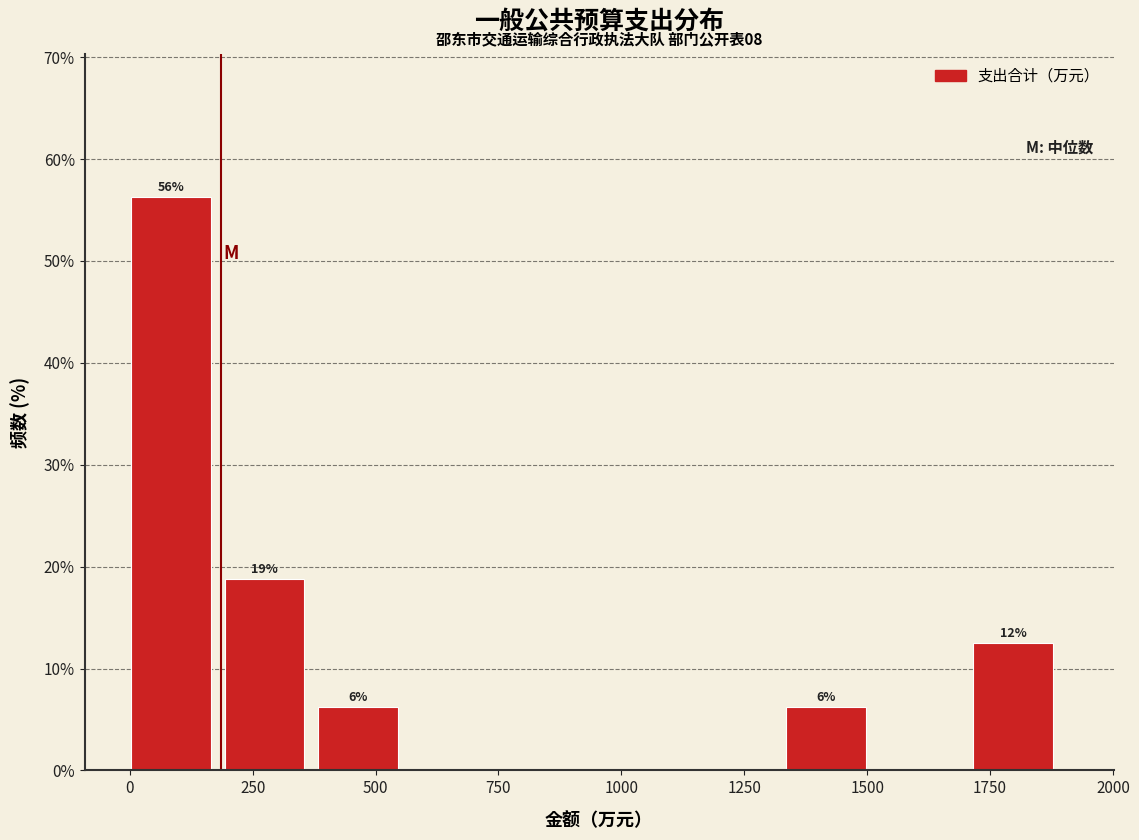

Around what value on the x-axis is the tallest bar? Give the approximate position of its centre, as read against the axis.

100